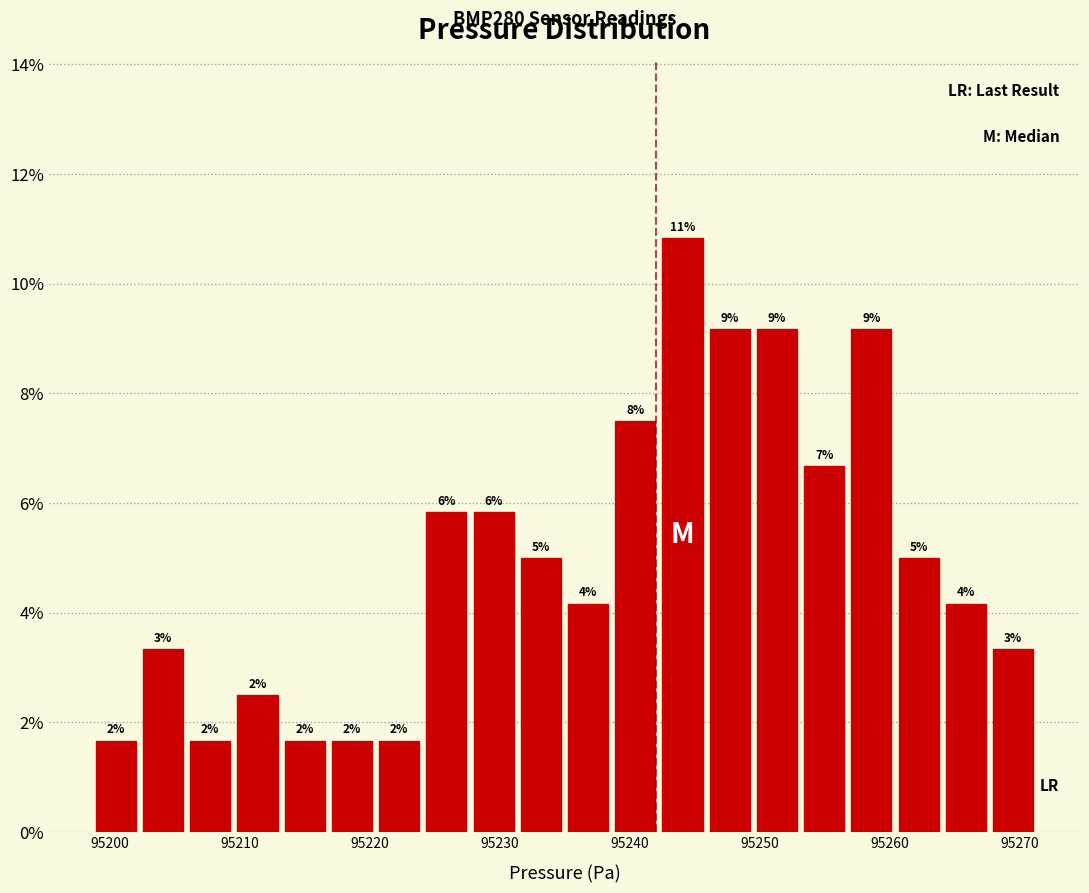

Read against the x-axis, roughly where is the centre of the tallest bar?

95244